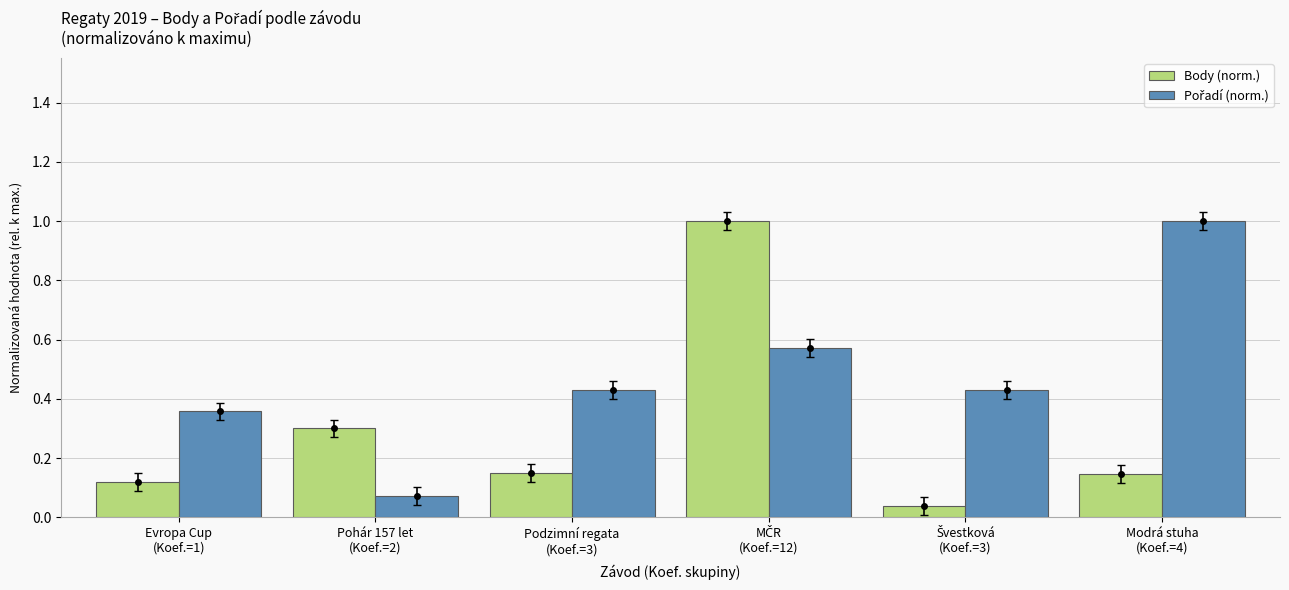

What is the difference between the second highest and minimum values in the Body (norm.) series?

0.3